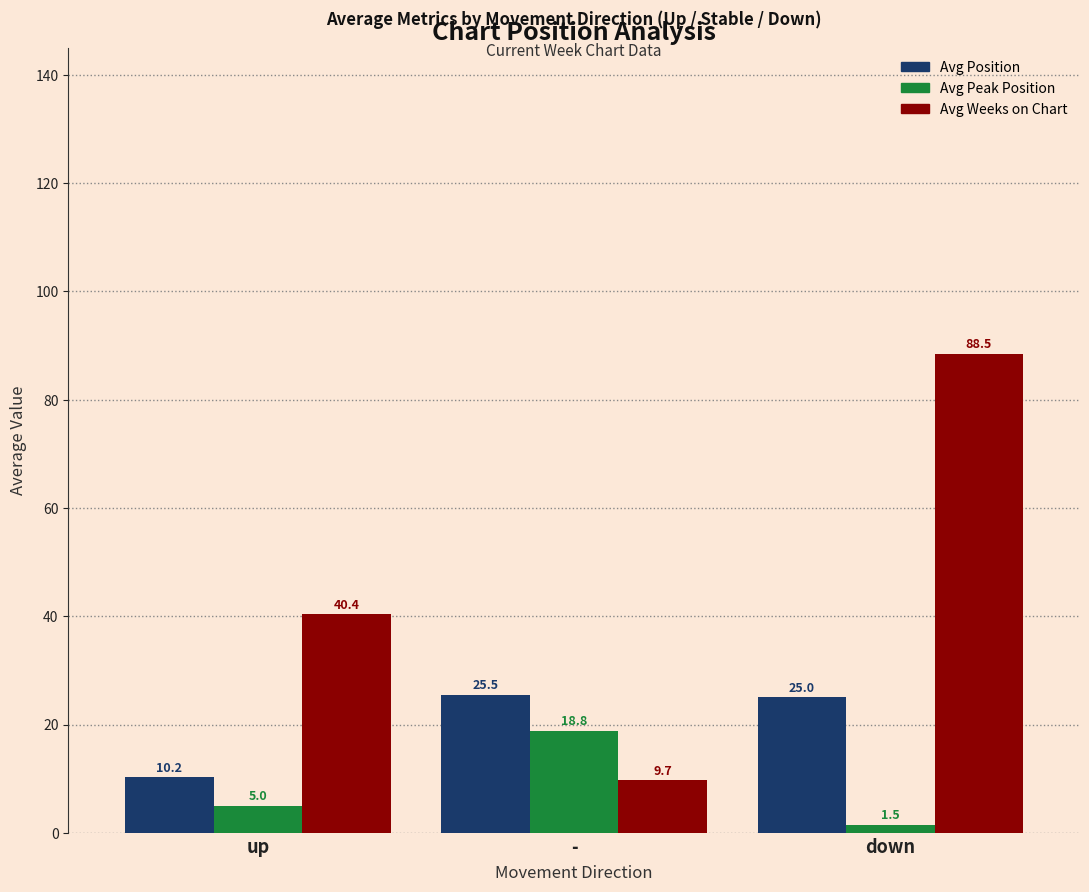

Reading left to right, list all the values displayed in this chart.

Avg Position: up=10.2	-=25.5	down=25.0
Avg Peak Position: up=5.0	-=18.8	down=1.5
Avg Weeks on Chart: up=40.4	-=9.7	down=88.5